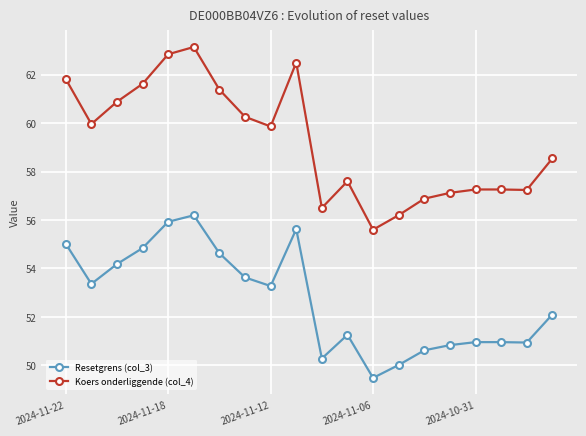

What is the lowest value of the Koers onderliggende (col_4) series?

55.6